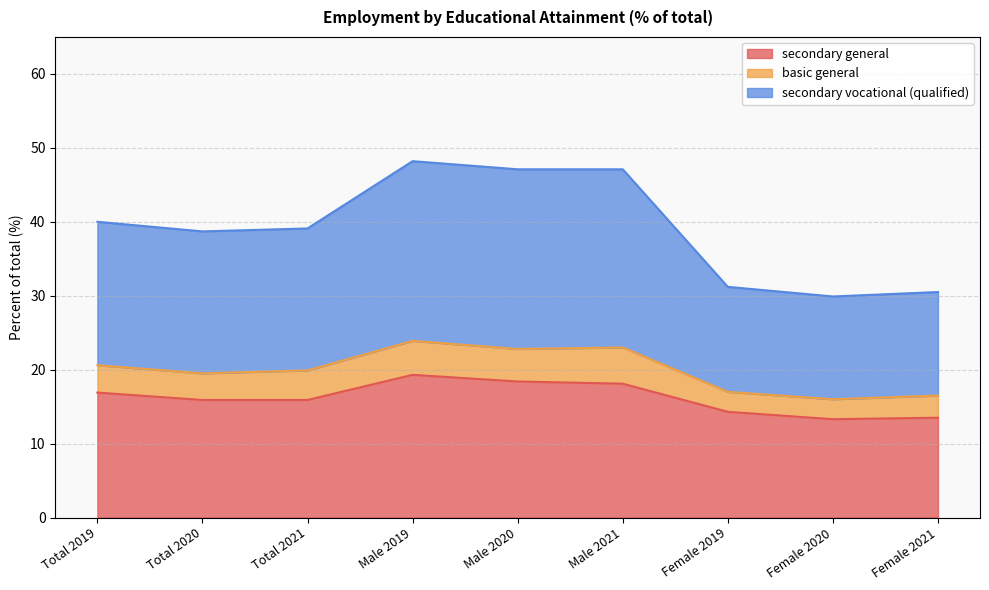

What is the total value across all series at Male 2021?

47.1